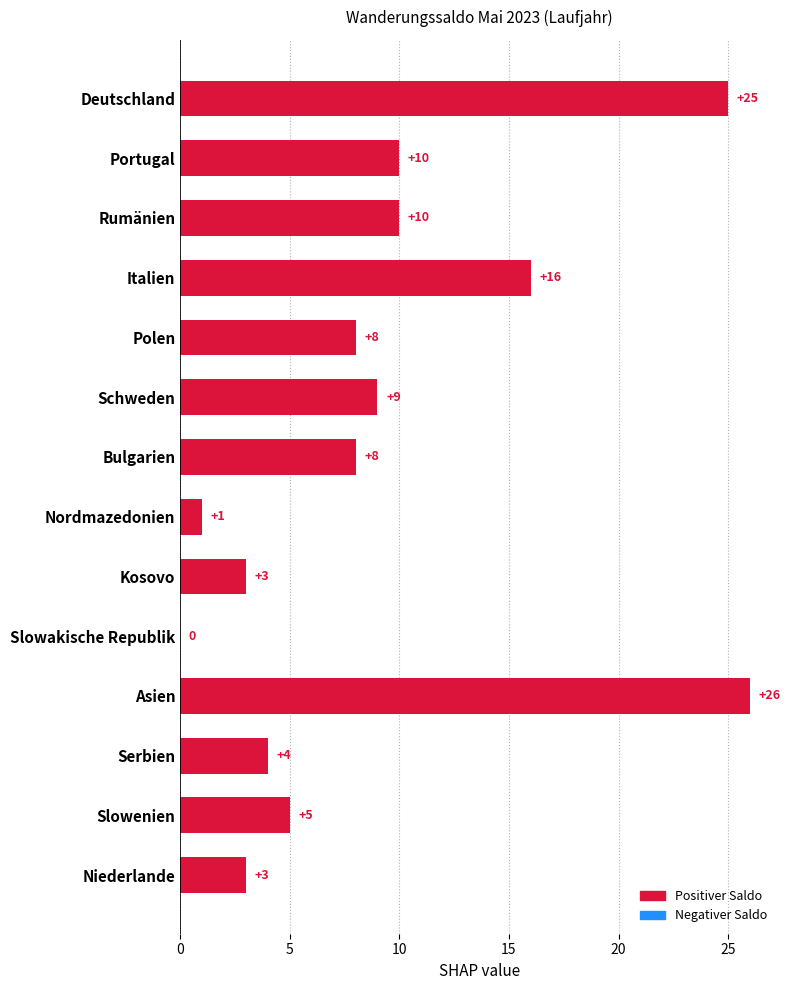

At which category does the chart reach its peak across all series?

Asien